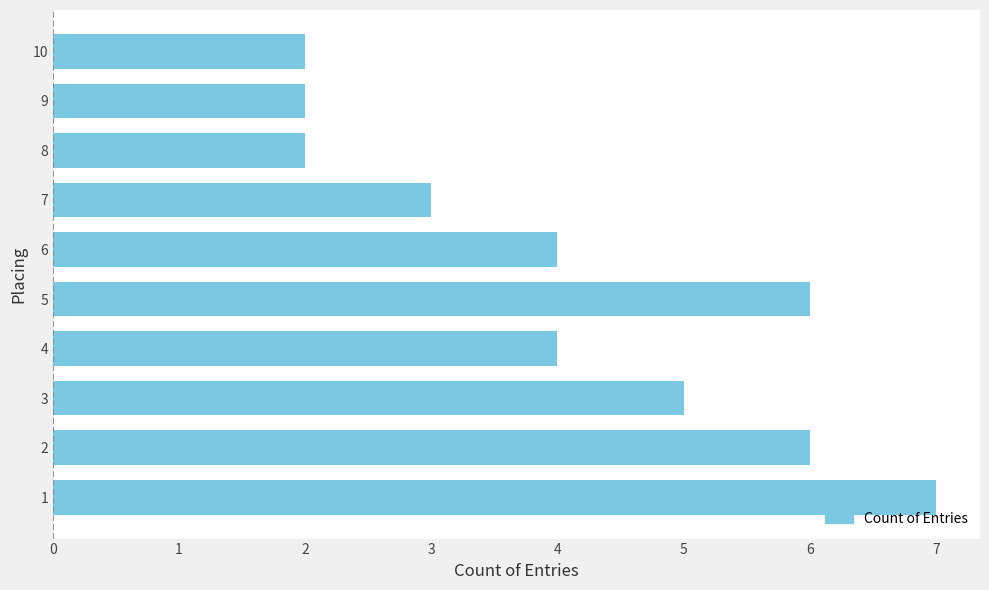

What is the greatest value displayed?

7